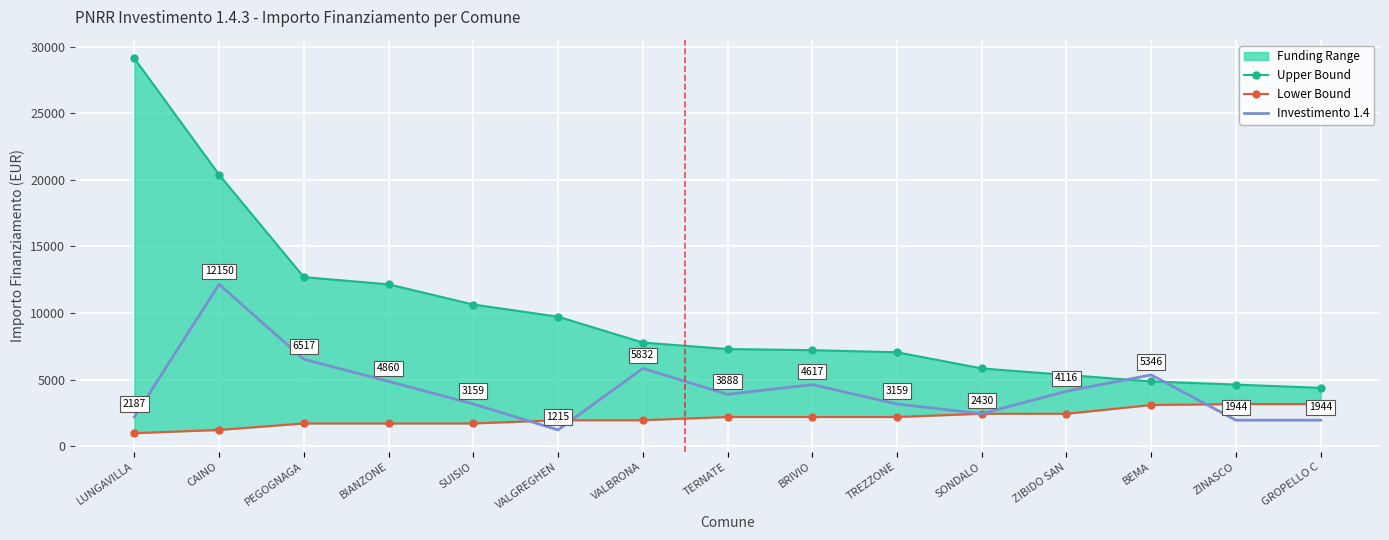

Is it true that Investimento 1.4 equals 2187 at LUNGAVILLA?

True